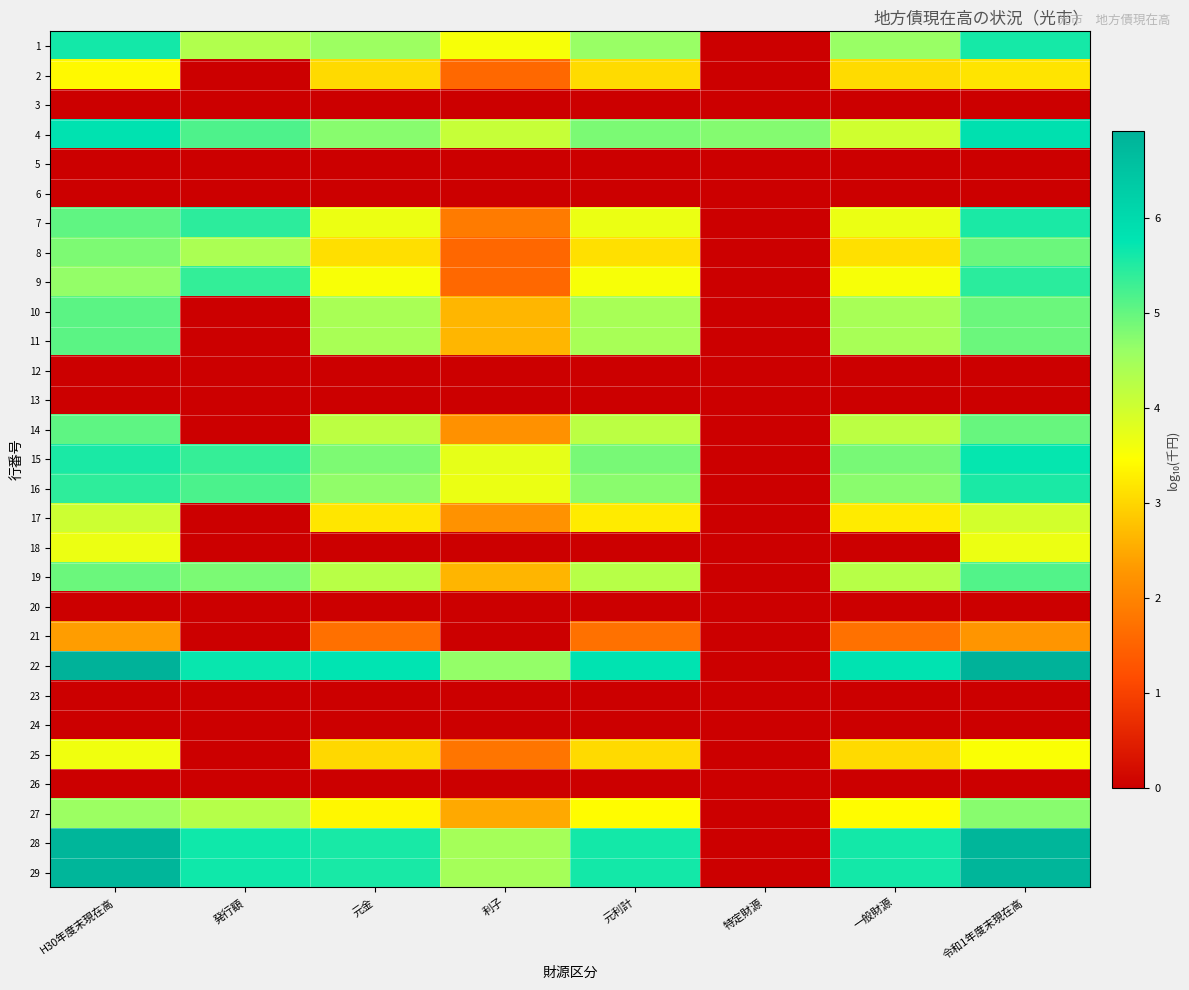

What is the greatest value displayed?

6.9